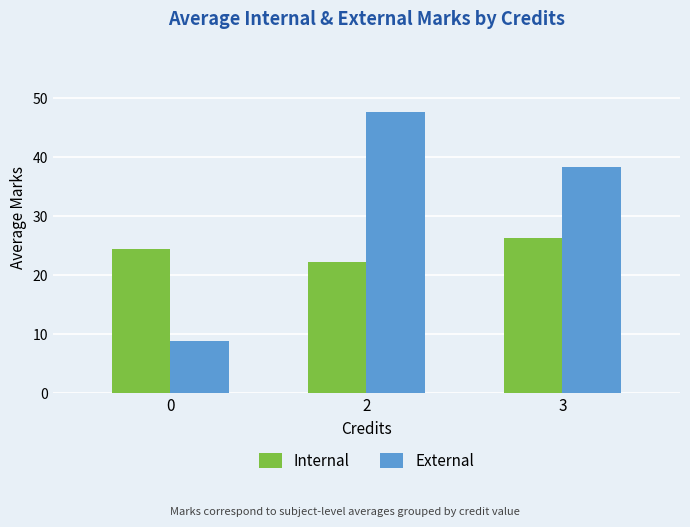

True or false: External has a value of 47.7 at 2.

True